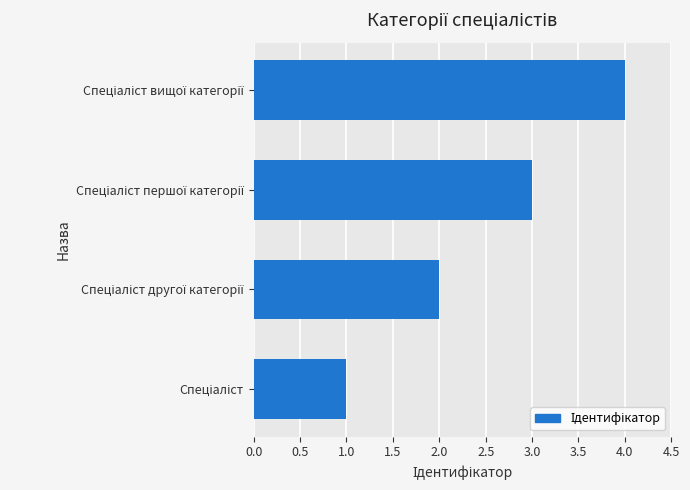

What is the difference between the maximum and minimum values?

3